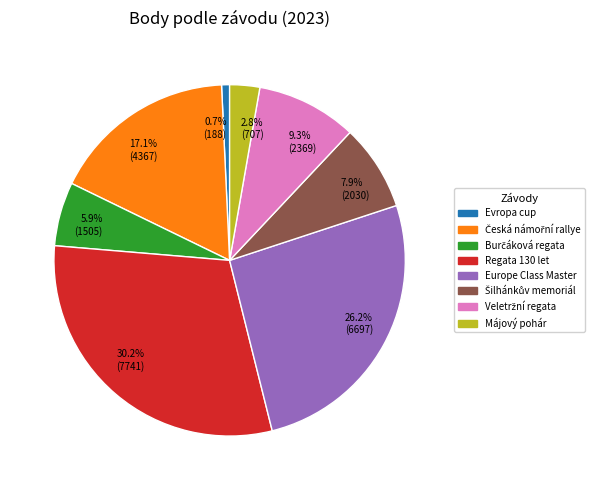

Which category has the smallest portion of the pie?

Evropa cup